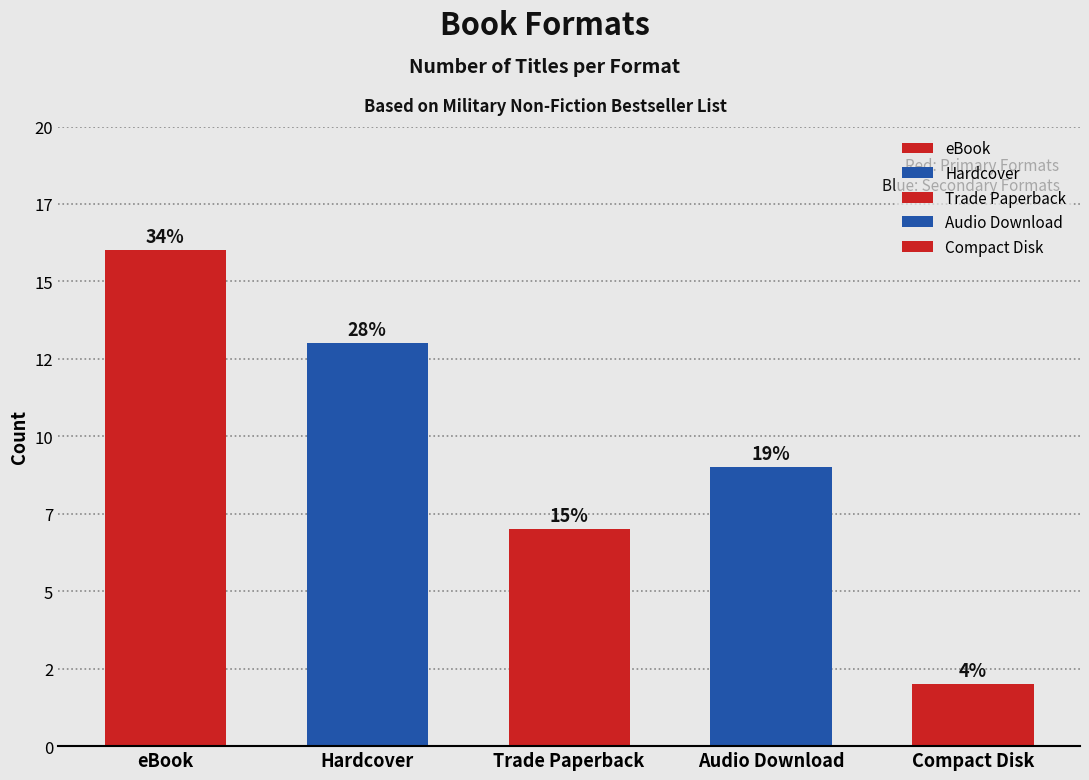

At which category does the chart reach its peak across all series?

eBook